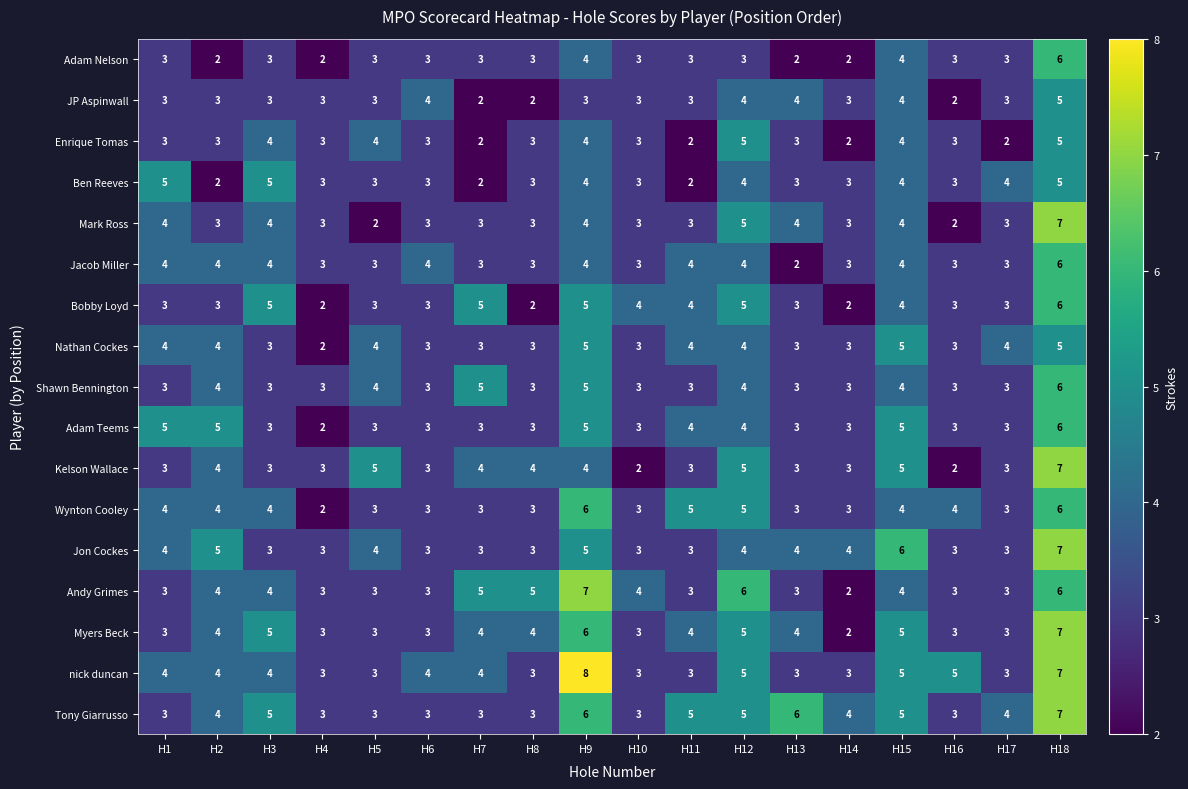

What is the maximum value for Shawn Bennington?

6